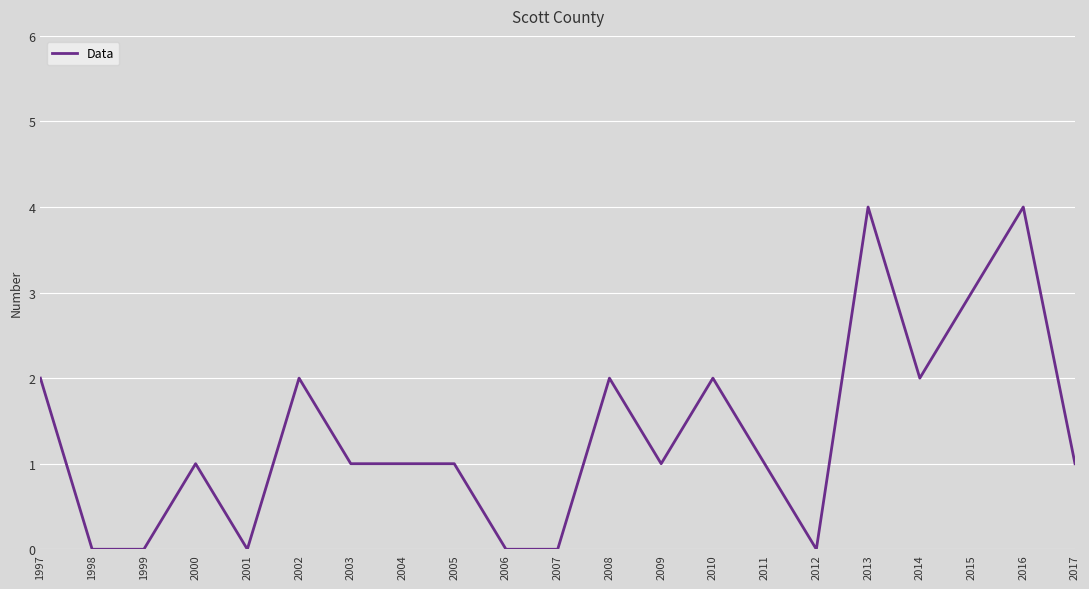

Where does the data first go above 1?

1997